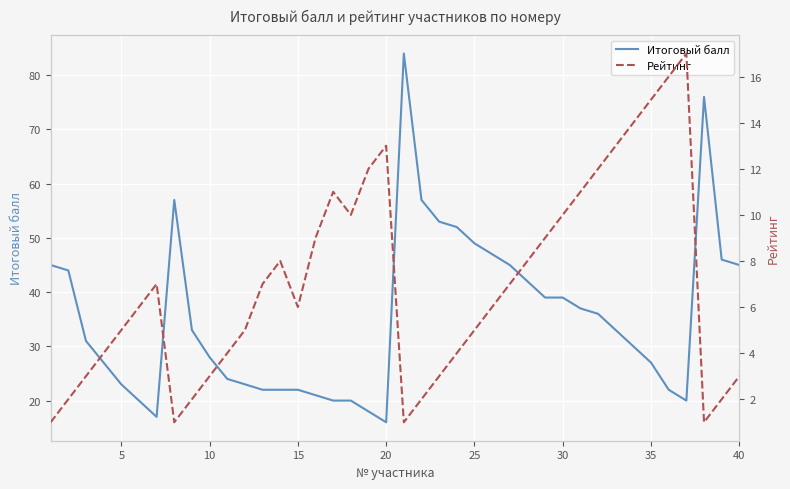

Which category has the lowest value in the Итоговый балл series?

20